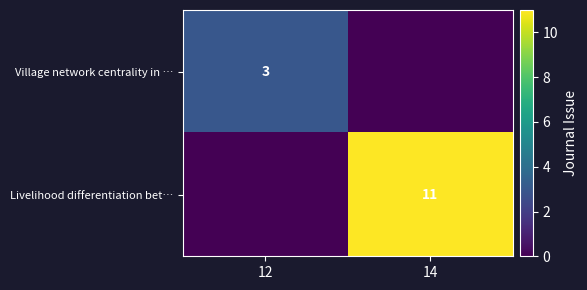

What is the total value across all series at 12?

3